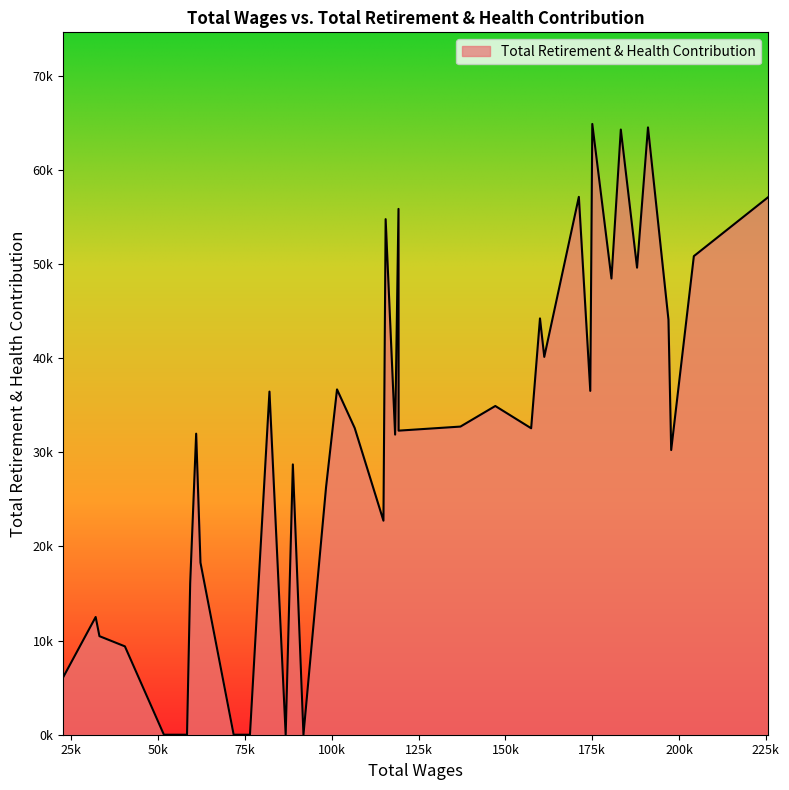

Does the chart display data point markers on the line(s)?

No